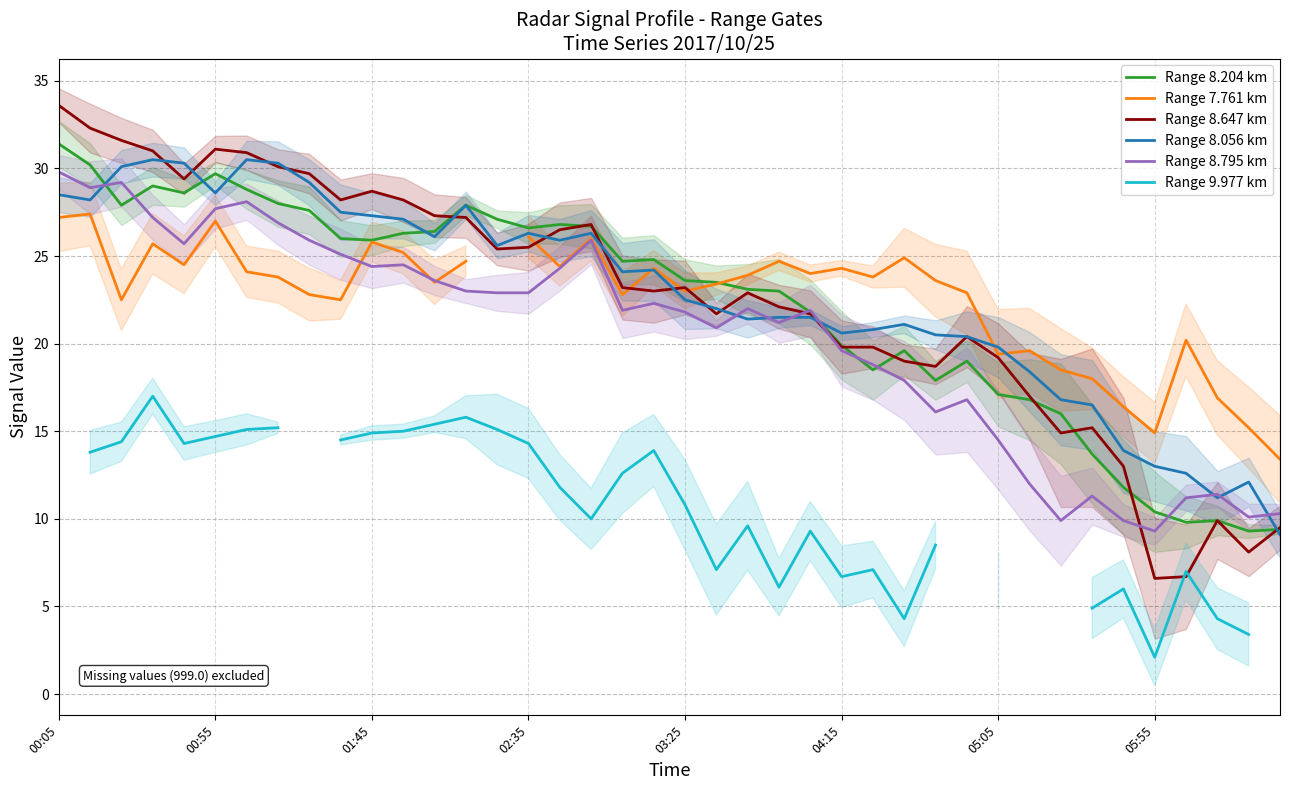

Where do Range 8.795 km and Range 8.647 km first cross each other?

23 and 24